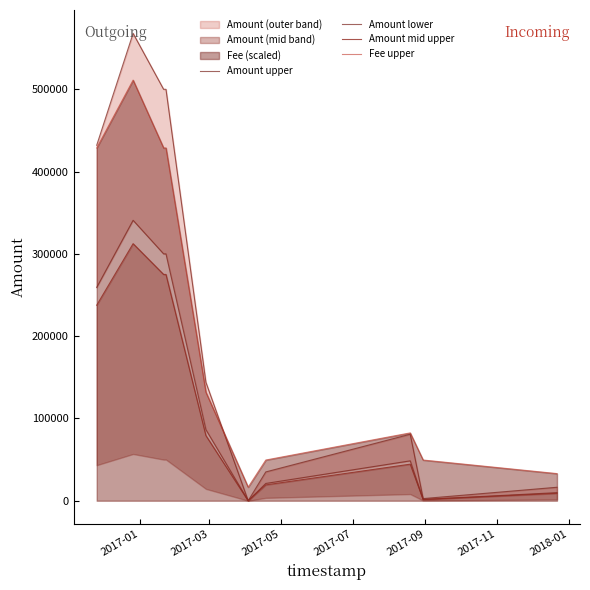

True or false: Amount lower has more than 1 interior local peaks.

True